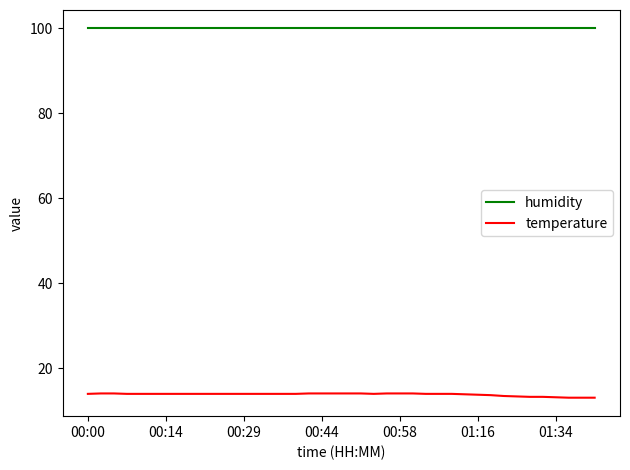

How many lines are shown in the chart?

2